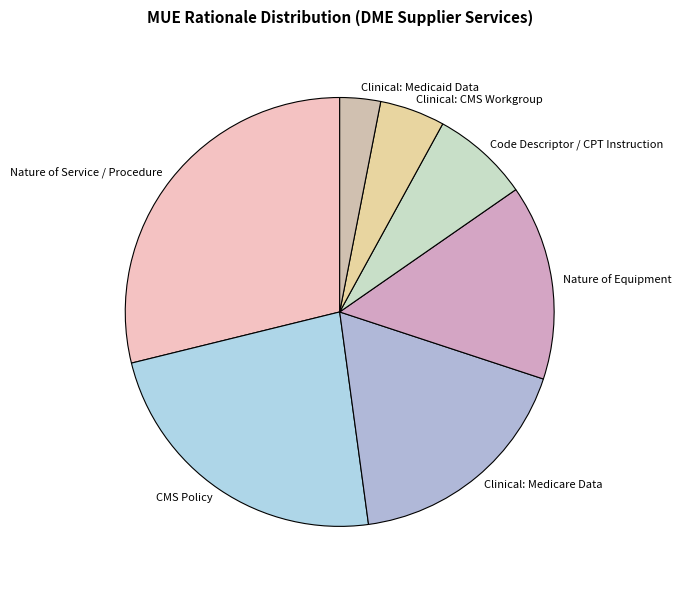

The Clinical: CMS Workgroup slice represents 5% of the pie. True or false?

True